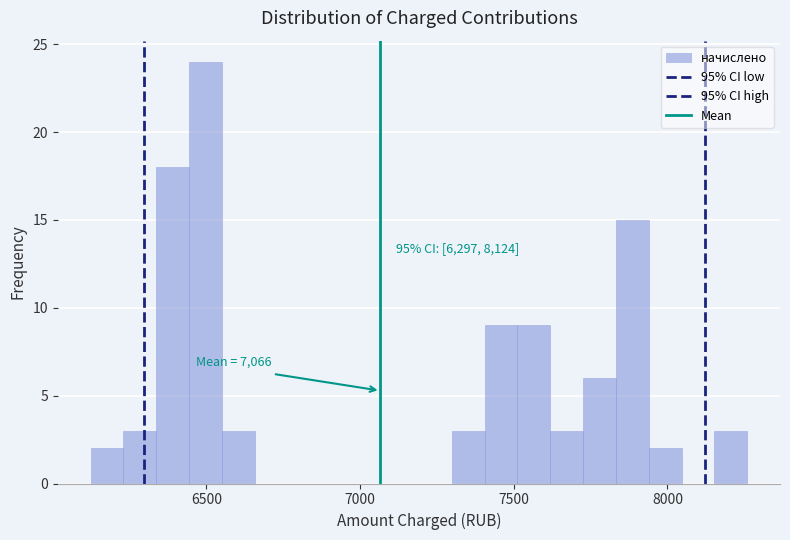

Around what value on the x-axis is the tallest bar? Give the approximate position of its centre, as read against the axis.

6500